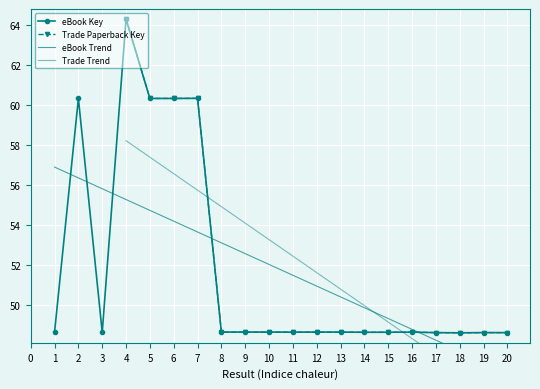

What is the minimum value shown in the chart?

48.6